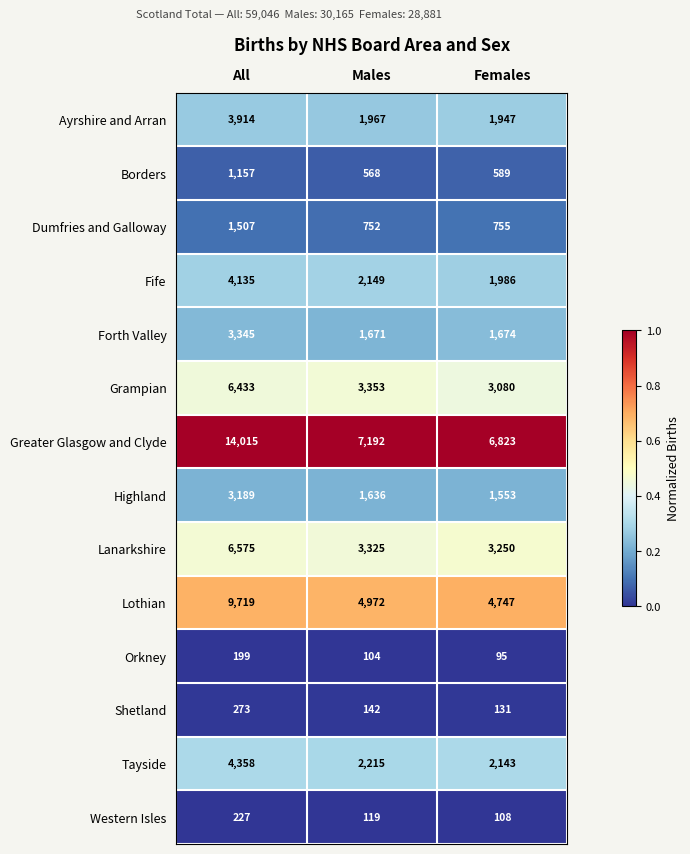

Between All and Males, which series saw the biggest shift?

Greater Glasgow and Clyde